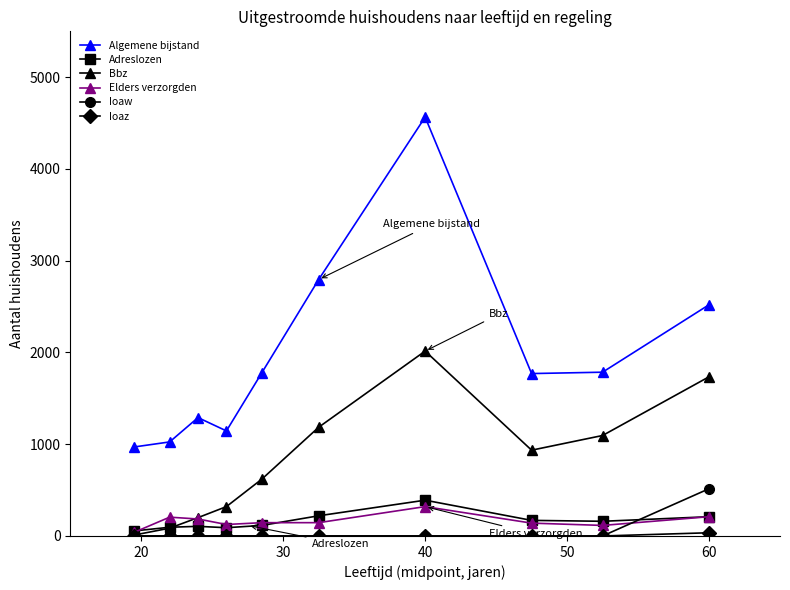

True or false: Ioaw and Algemene bijstand cross at least once.

False